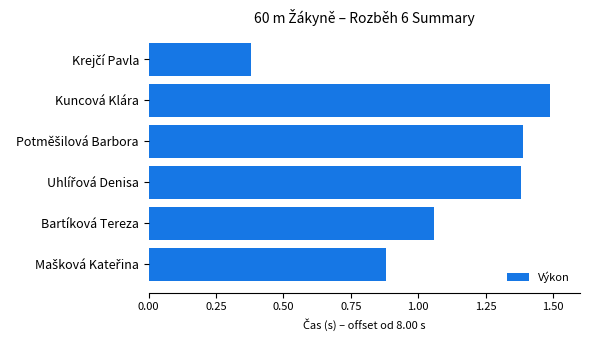

What is the difference between the second highest and minimum values?

1.0